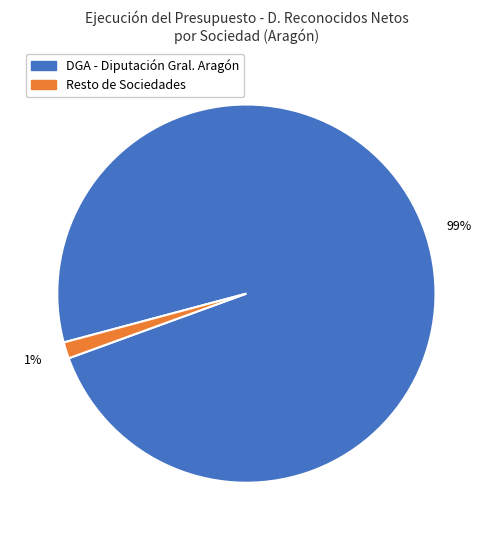

To the nearest percent, what is the average slice percentage?

50%